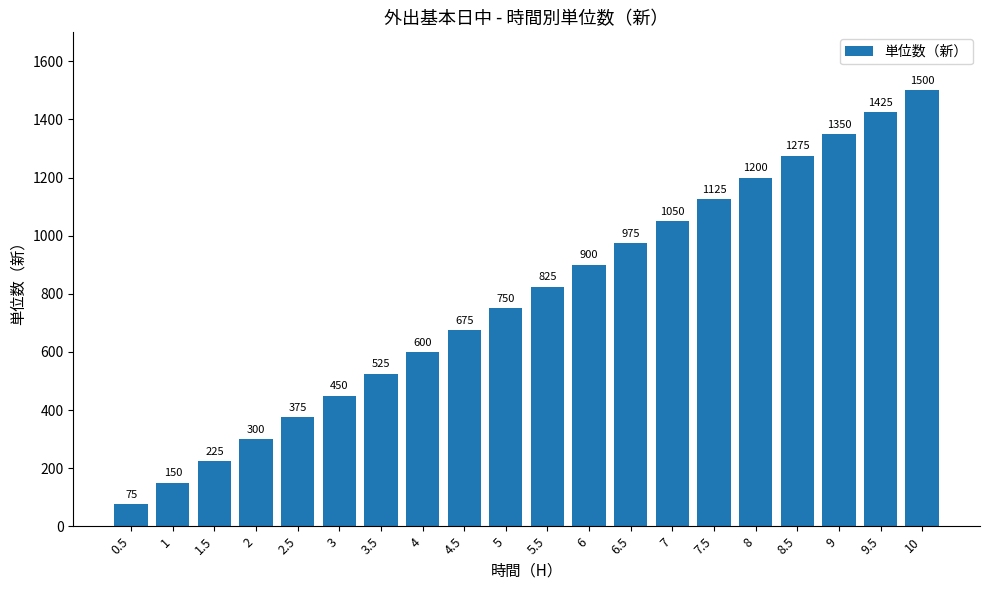

What is the maximum value shown in the chart?

1500